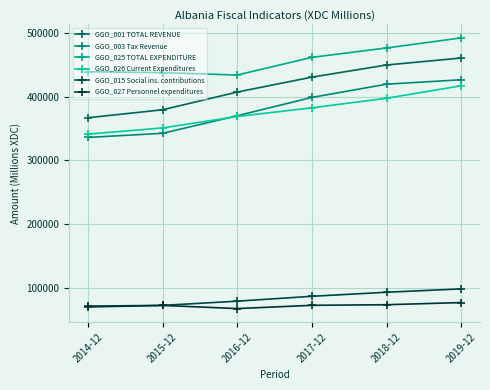

Is it true that GGO_003 Tax Revenue equals 199852 at 2018-12?

False